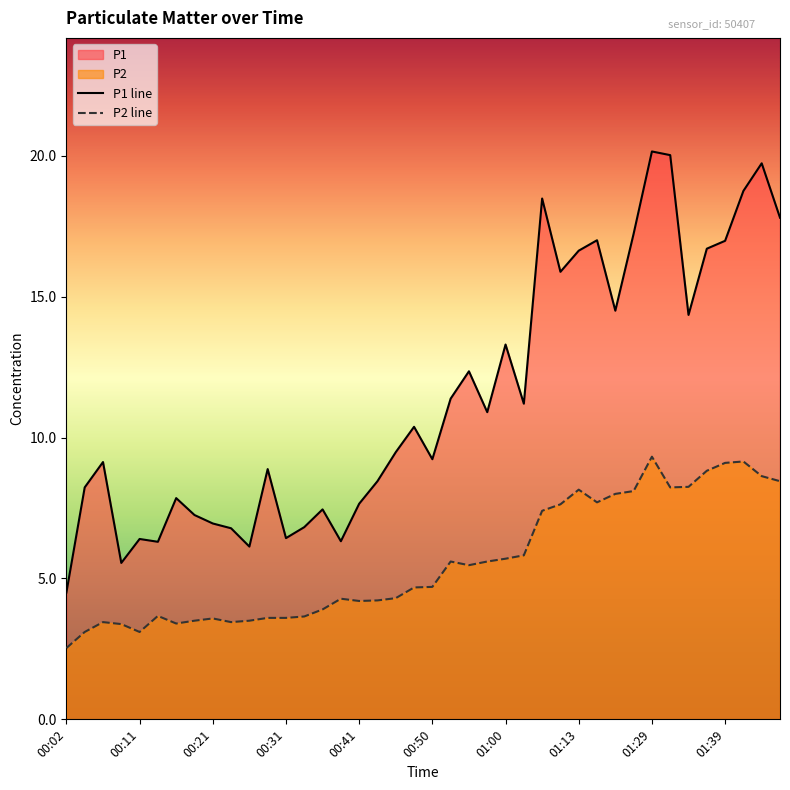

Does the chart display data point markers on the line(s)?

No